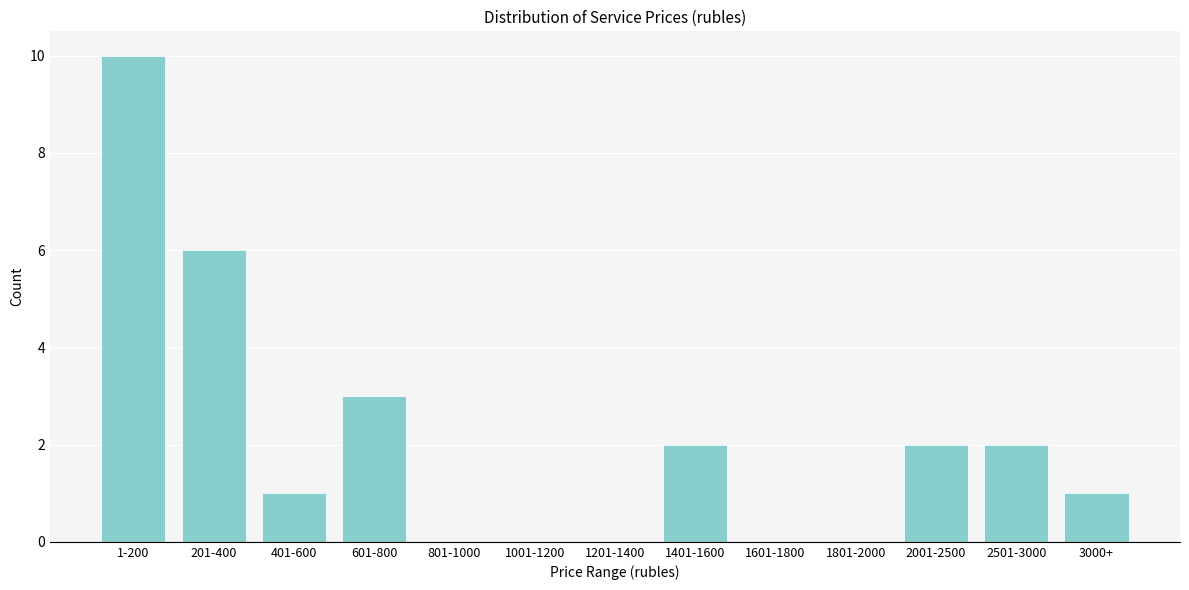

Reading left to right, list all the values displayed in this chart.

1-200=10	201-400=6	401-600=1	601-800=3	801-1000=0	1001-1200=0	1201-1400=0	1401-1600=2	1601-1800=0	1801-2000=0	2001-2500=2	2501-3000=2	3000+=1